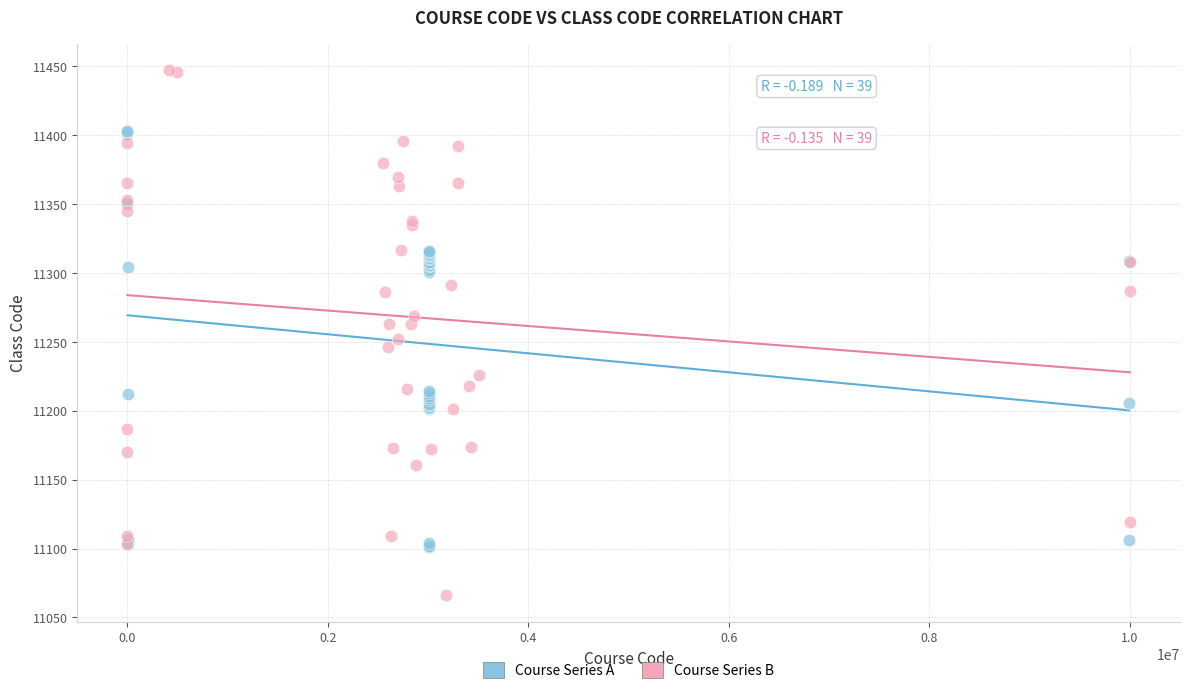

Which series contains the highest Y value?

Course Series B